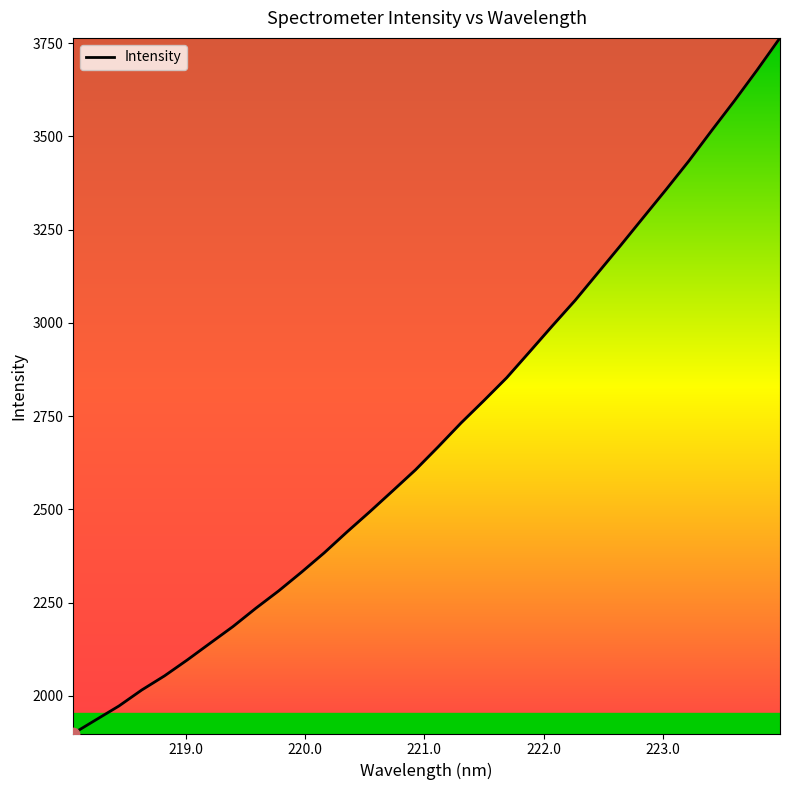

What is the difference between the maximum and minimum values?

1864.9